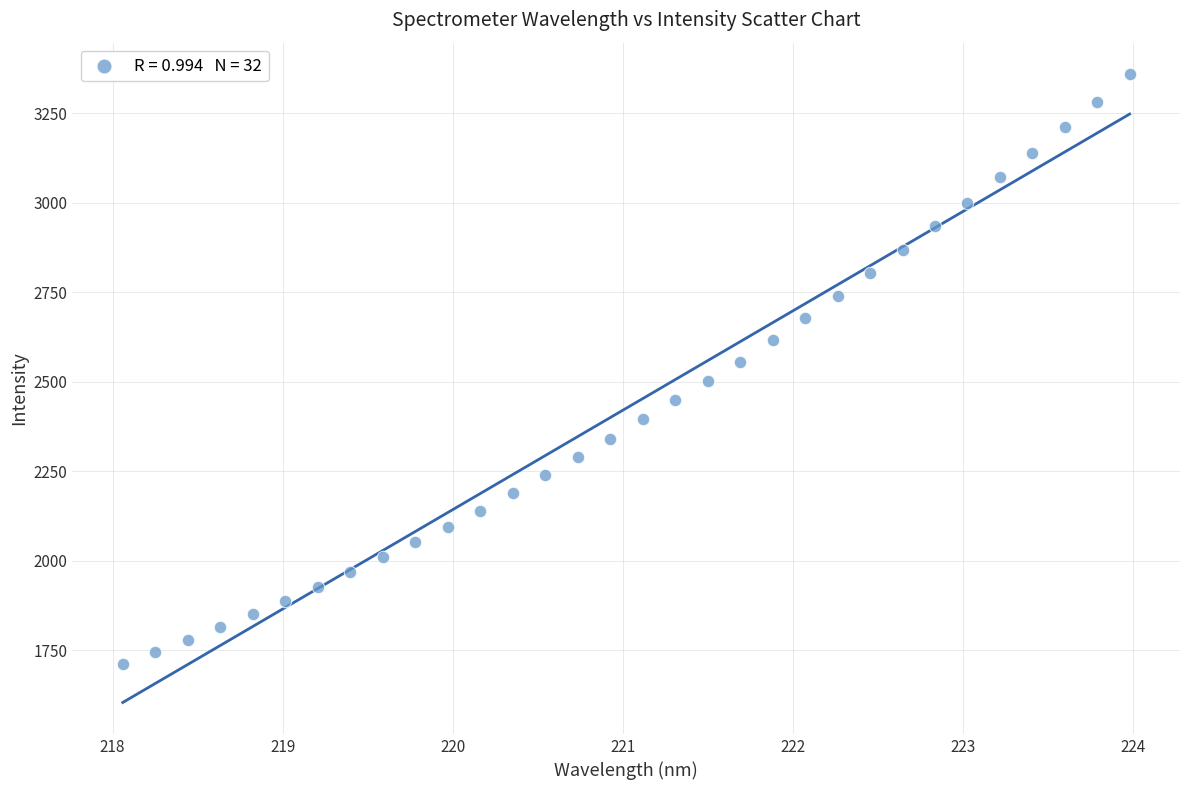

What is the range of X values (max minus min)?

5.9